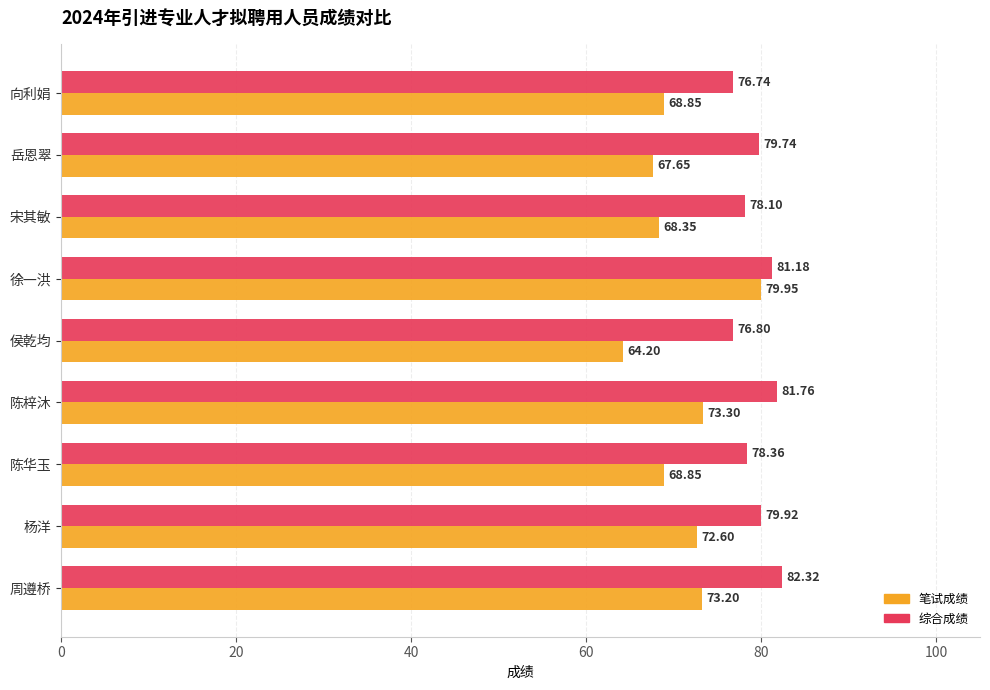

Is the value of 综合成绩 at 宋其敏 greater than the value of 笔试成绩 at 陈华玉?

Yes